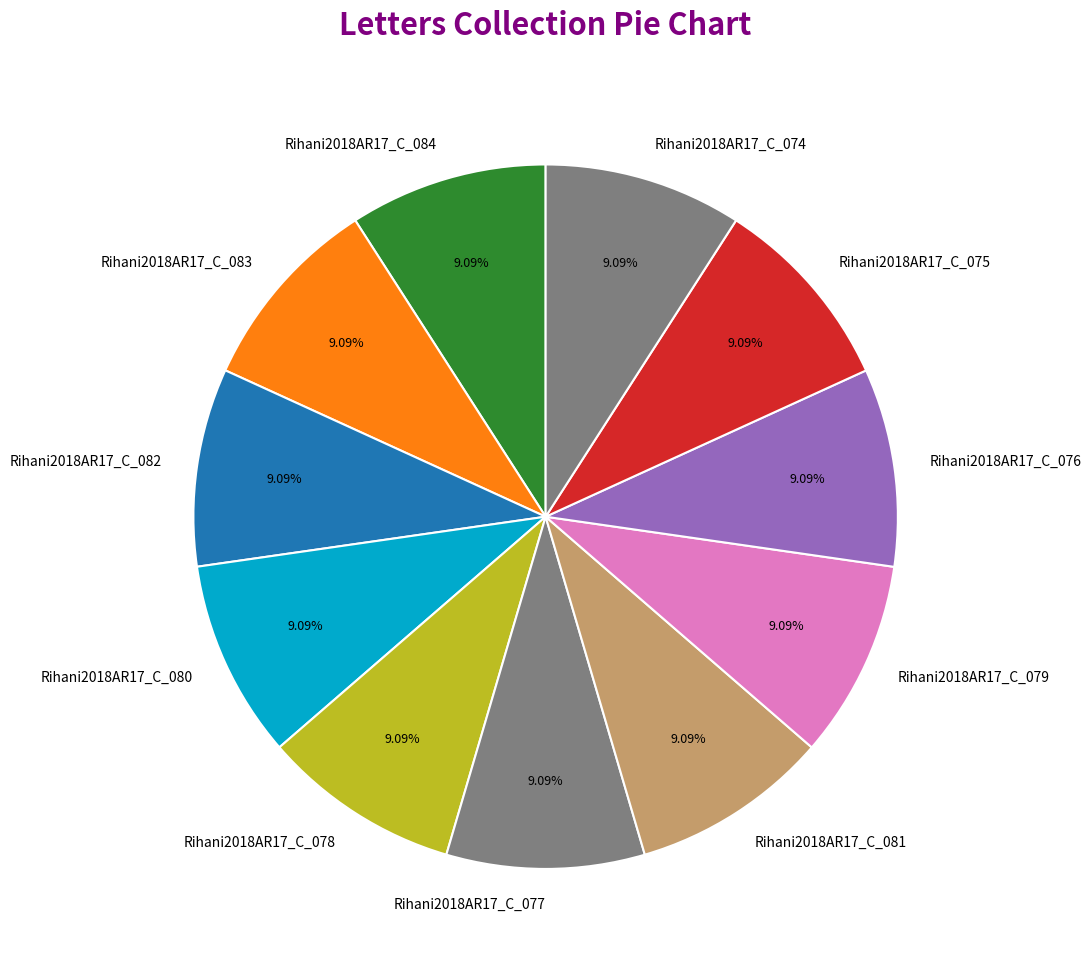

Count the number of slices in the pie.

11